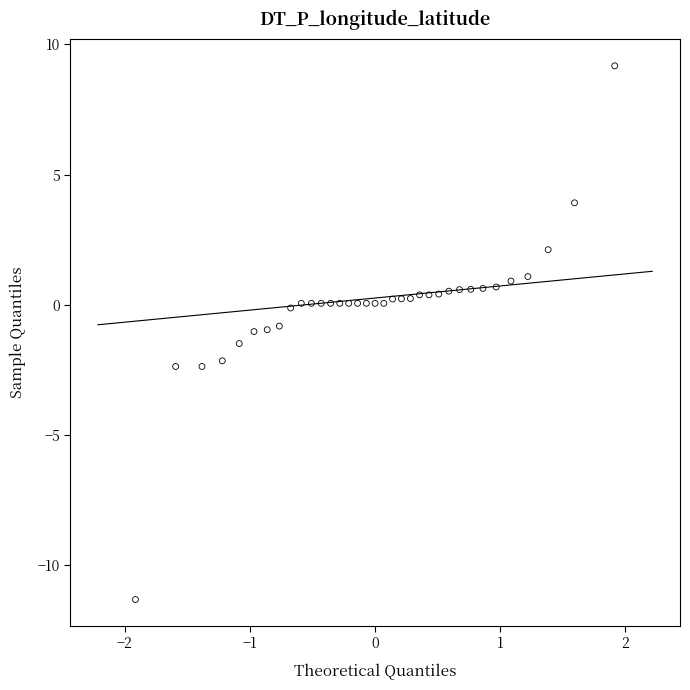

What is the range of Y values (max minus min)?

20.5